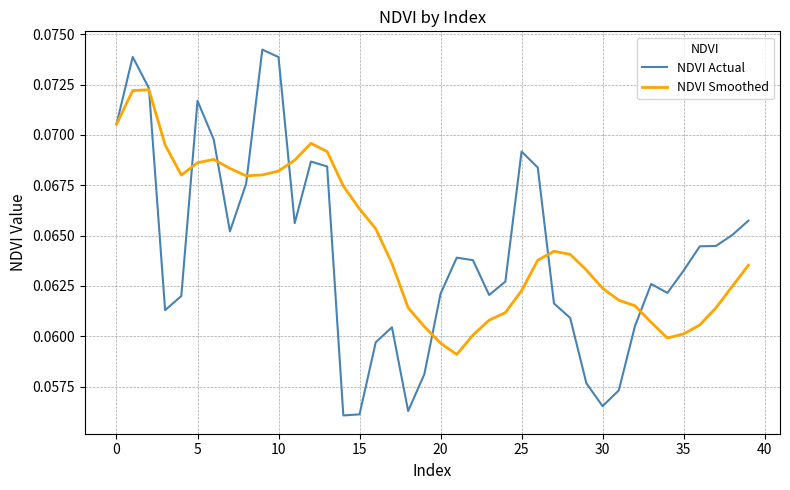

True or false: NDVI Smoothed has more than 0 points higher than both neighbors.

True